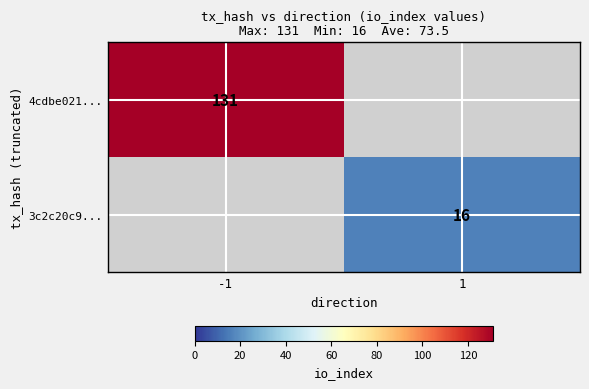

Is it true that 3c2c20c9... equals 16 at 1?

True